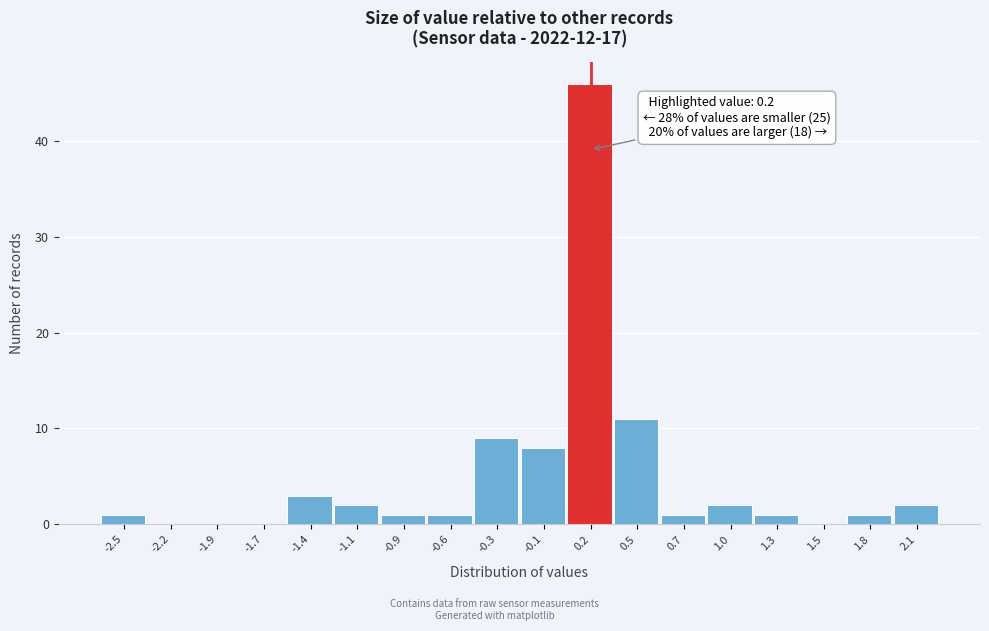

Which range on the x-axis has the tallest bar?

0.05 to 0.35